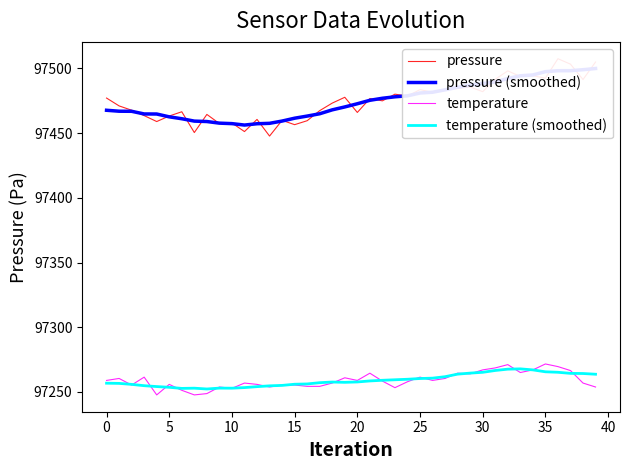

What is the label of the 24th point from the right?

16